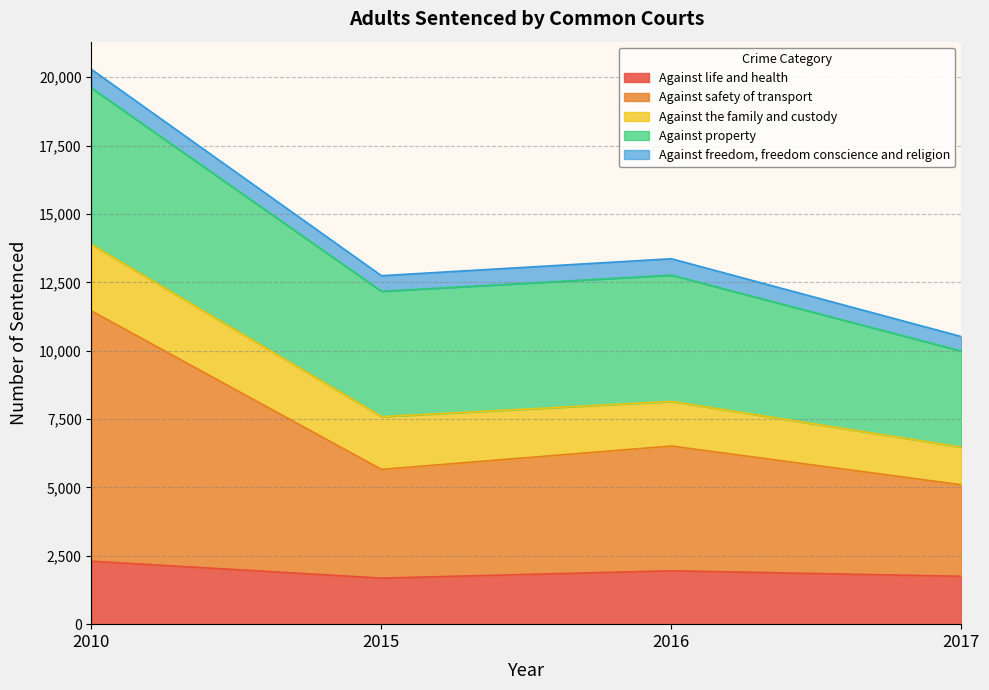

At which label does Against life and health reach its minimum?

2015